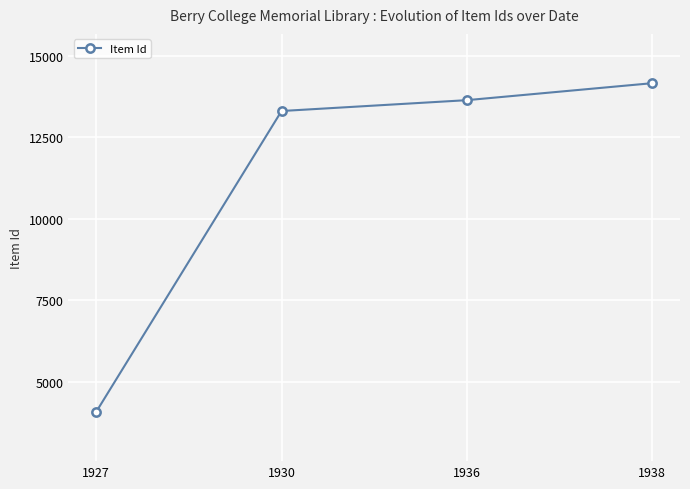

Count the number of data series in this chart.

1